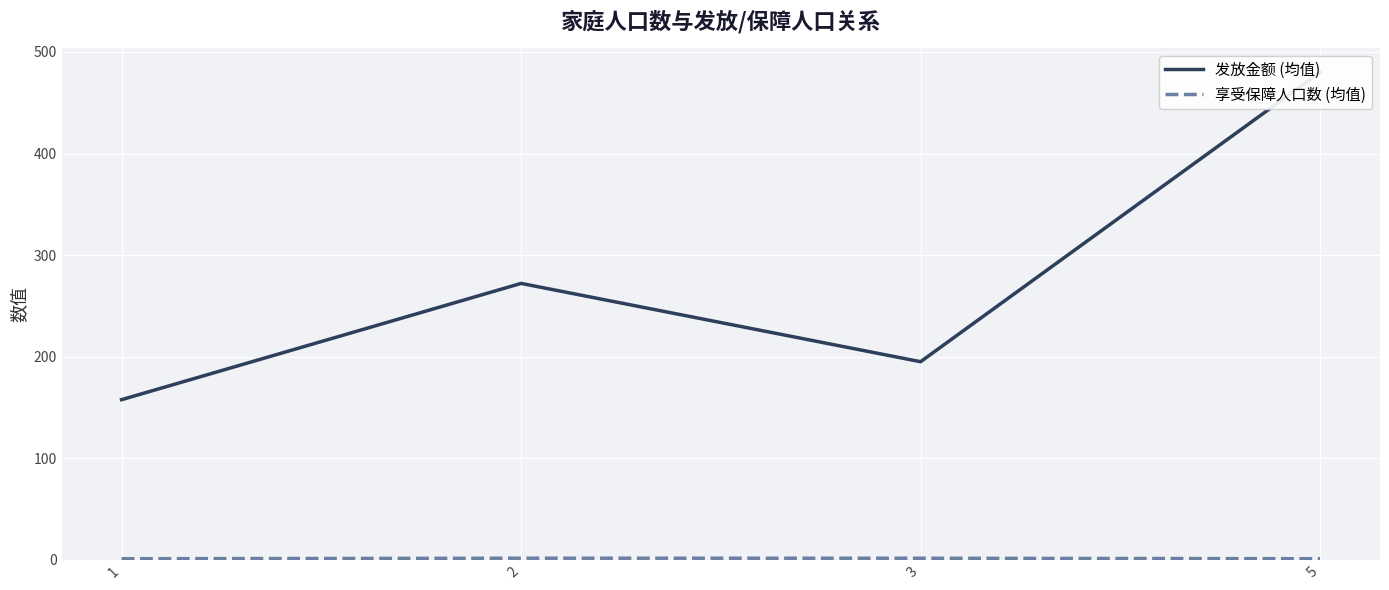

True or false: 享受保障人口数 (均值) has a value of 1.6 at 1.

False